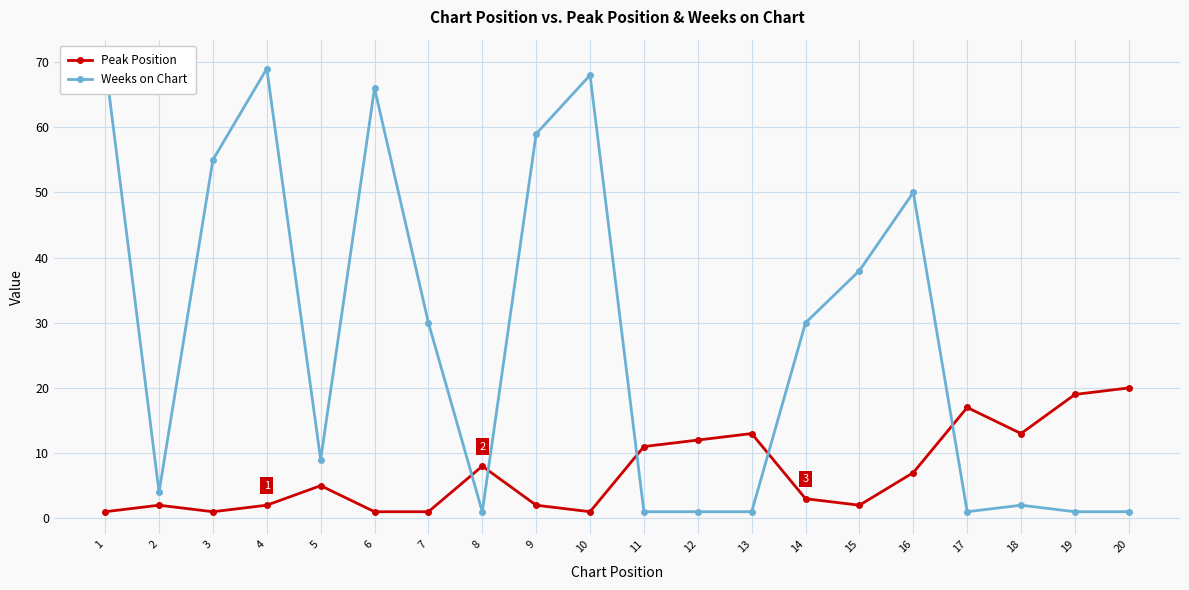

Between which two adjacent categories do Weeks on Chart and Peak Position first intersect?

7 and 8